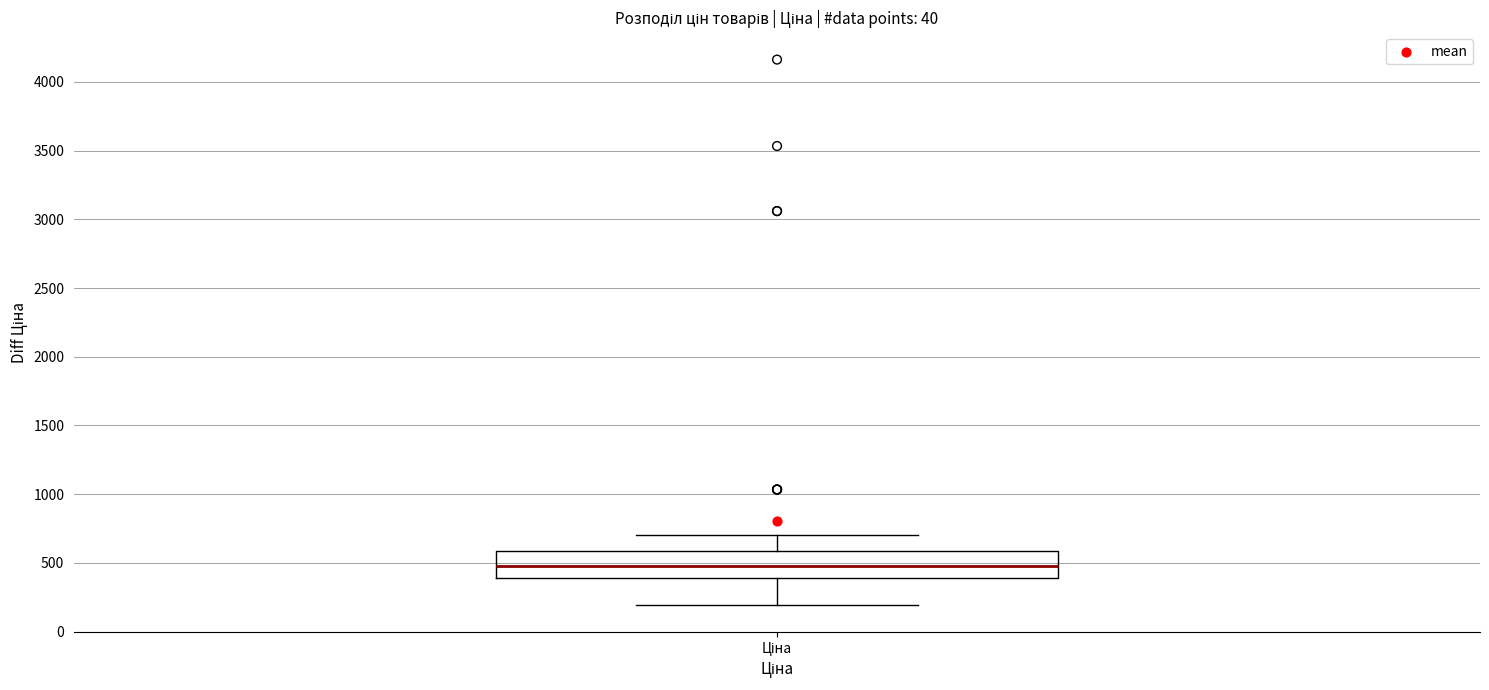

Transcribe this box plot: give where the median line is, the range the box spans, and where the two whiskers end, as read against the y-axis. The values are not printed on the chart, so give them approximately, as read against the axis.

median 450, box 400 to 600, whiskers 200 to 700